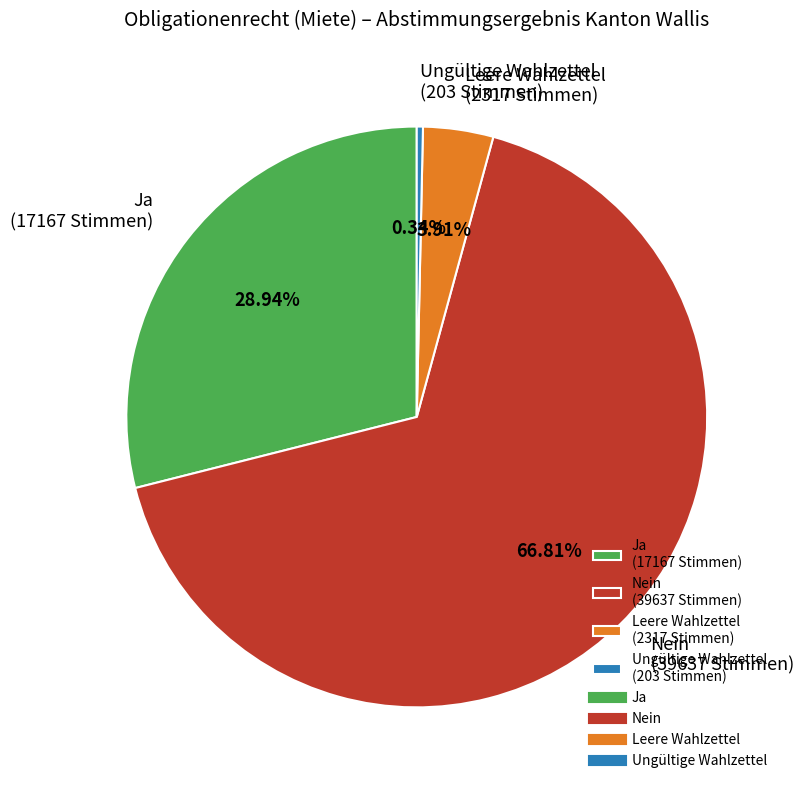

To the nearest percent, what percentage of the pie is Leere Wahlzettel?

4%